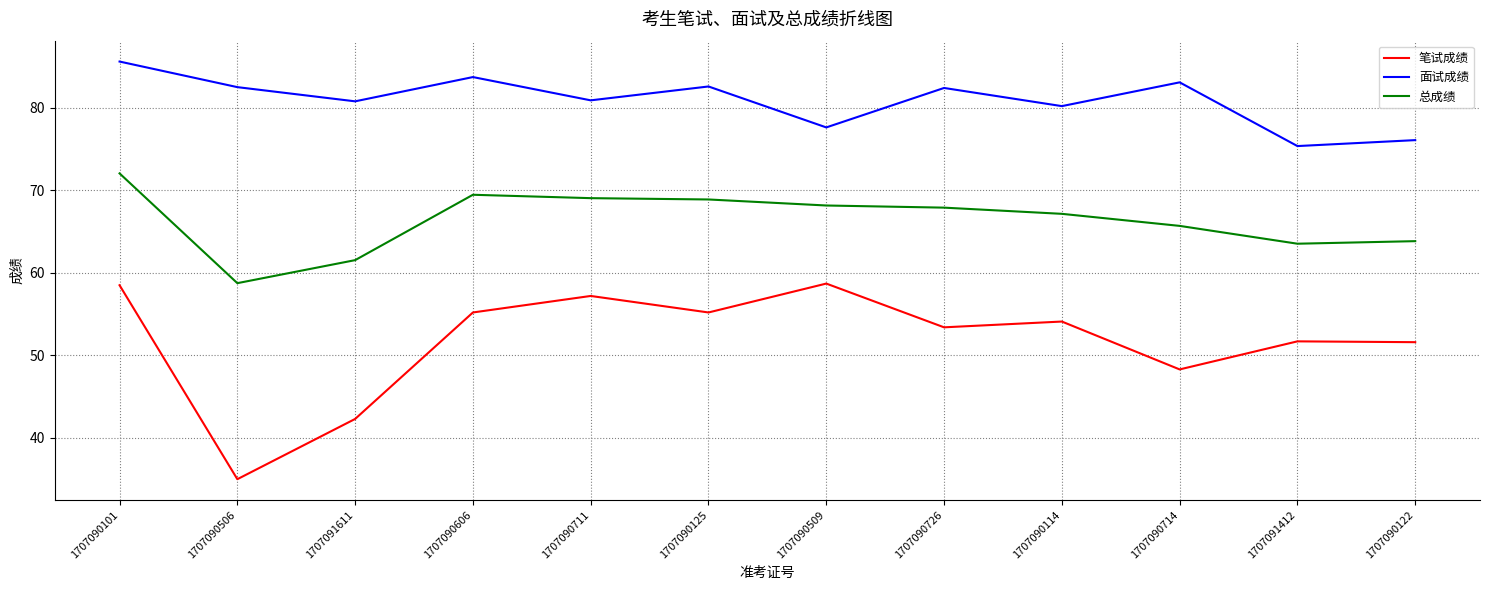

What is the sum of the 笔试成绩 values at 1707090606 and 1707090114?

109.3